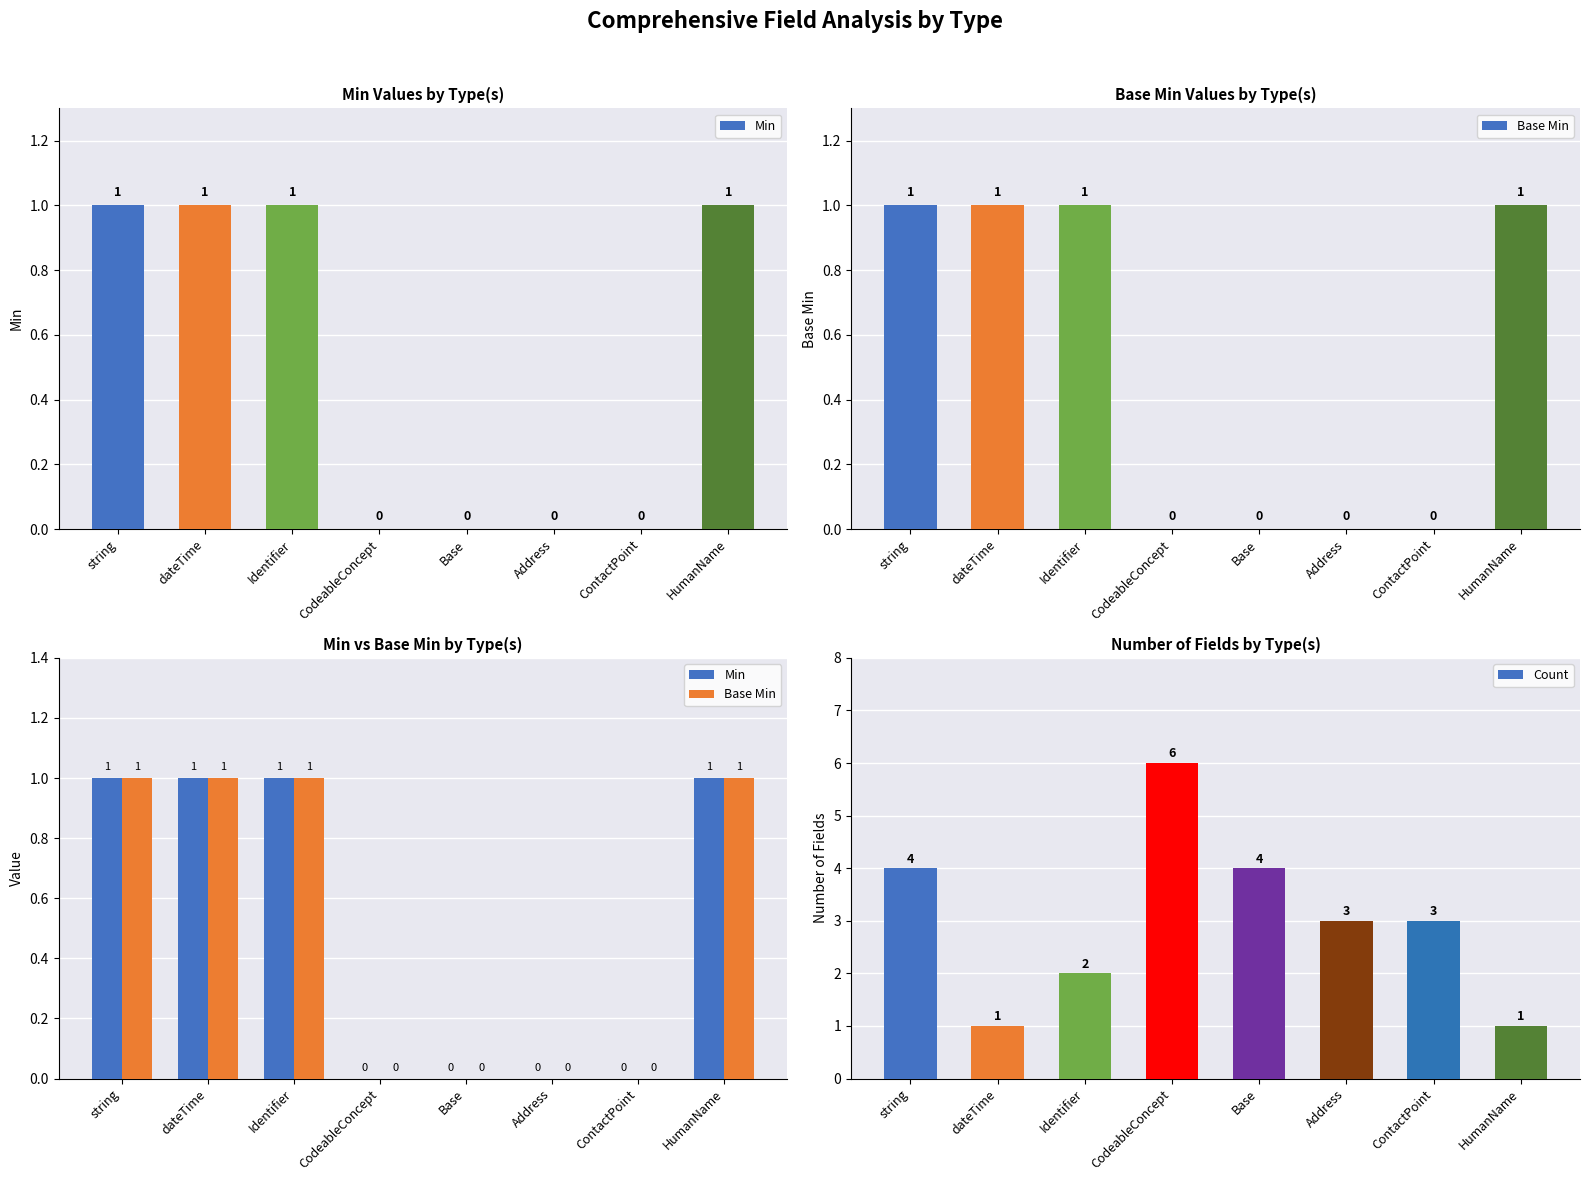

Which has a higher value, Address or ContactPoint?

Address